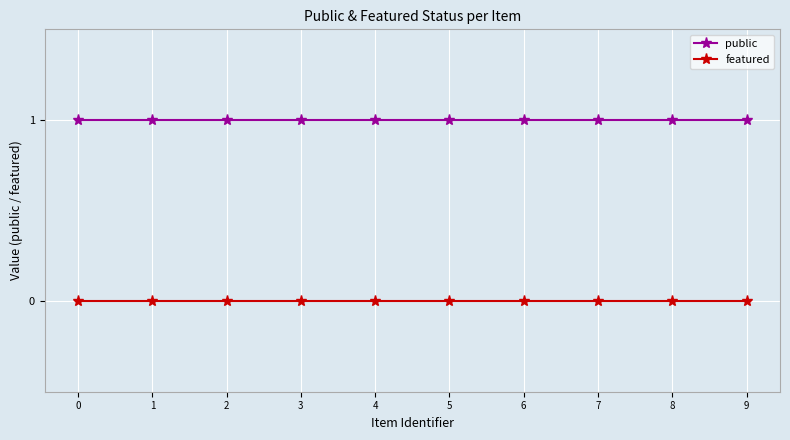

What are all the series names shown in the legend?

public, featured